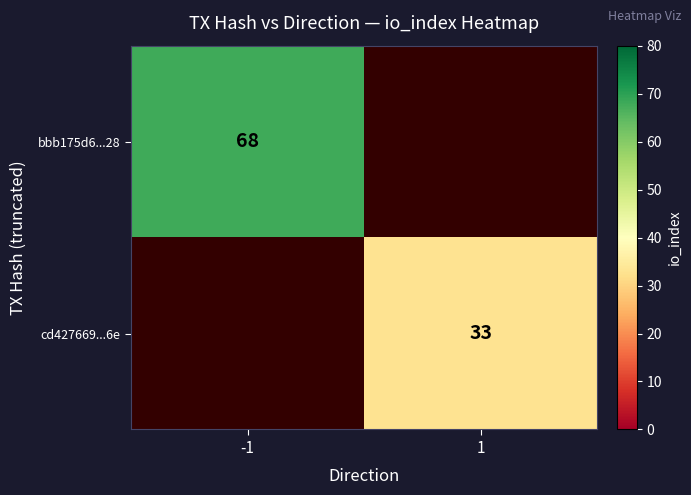

The bbb175d6...28 series shows 104.1 at -1. True or false?

False